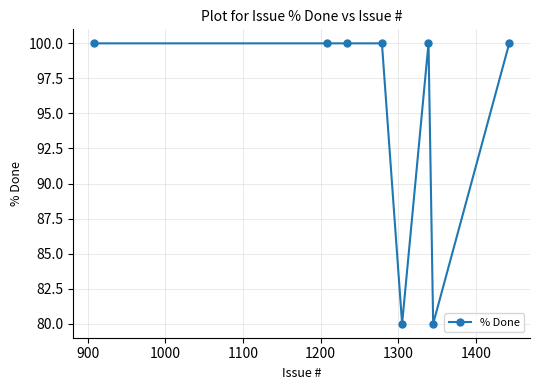

What is the value of the 4th point from the left?

100